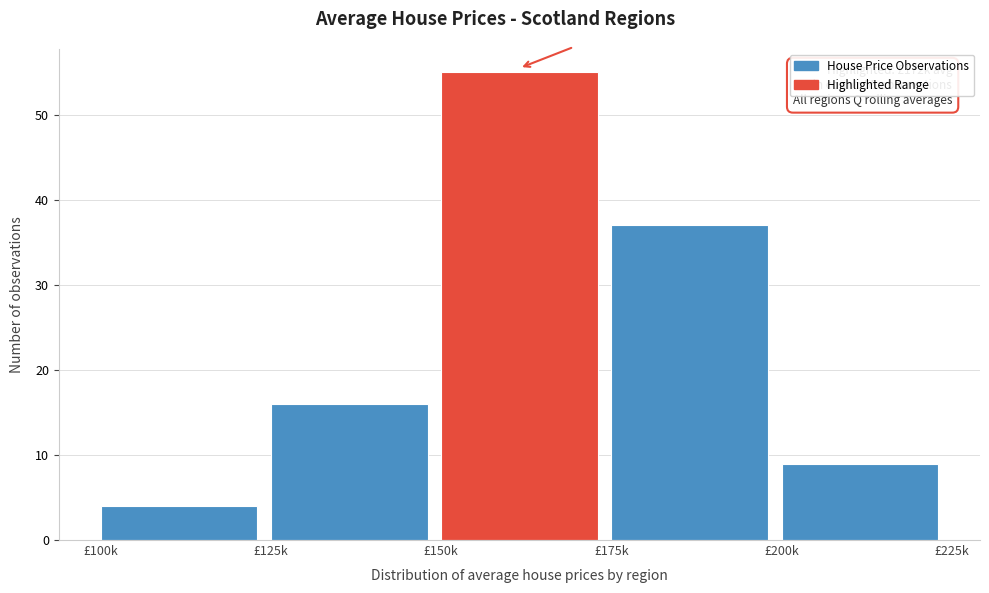

Reading right to left, what are all the values shown in this chart?

£200k=9	£175k=37	£150k=55	£125k=16	£100k=4